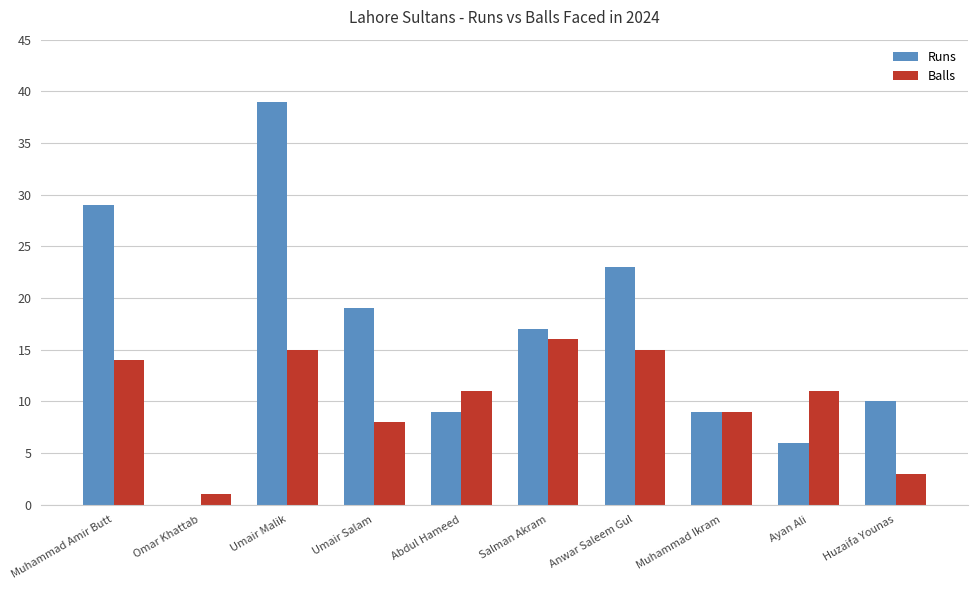

What is the maximum value for Balls?

16